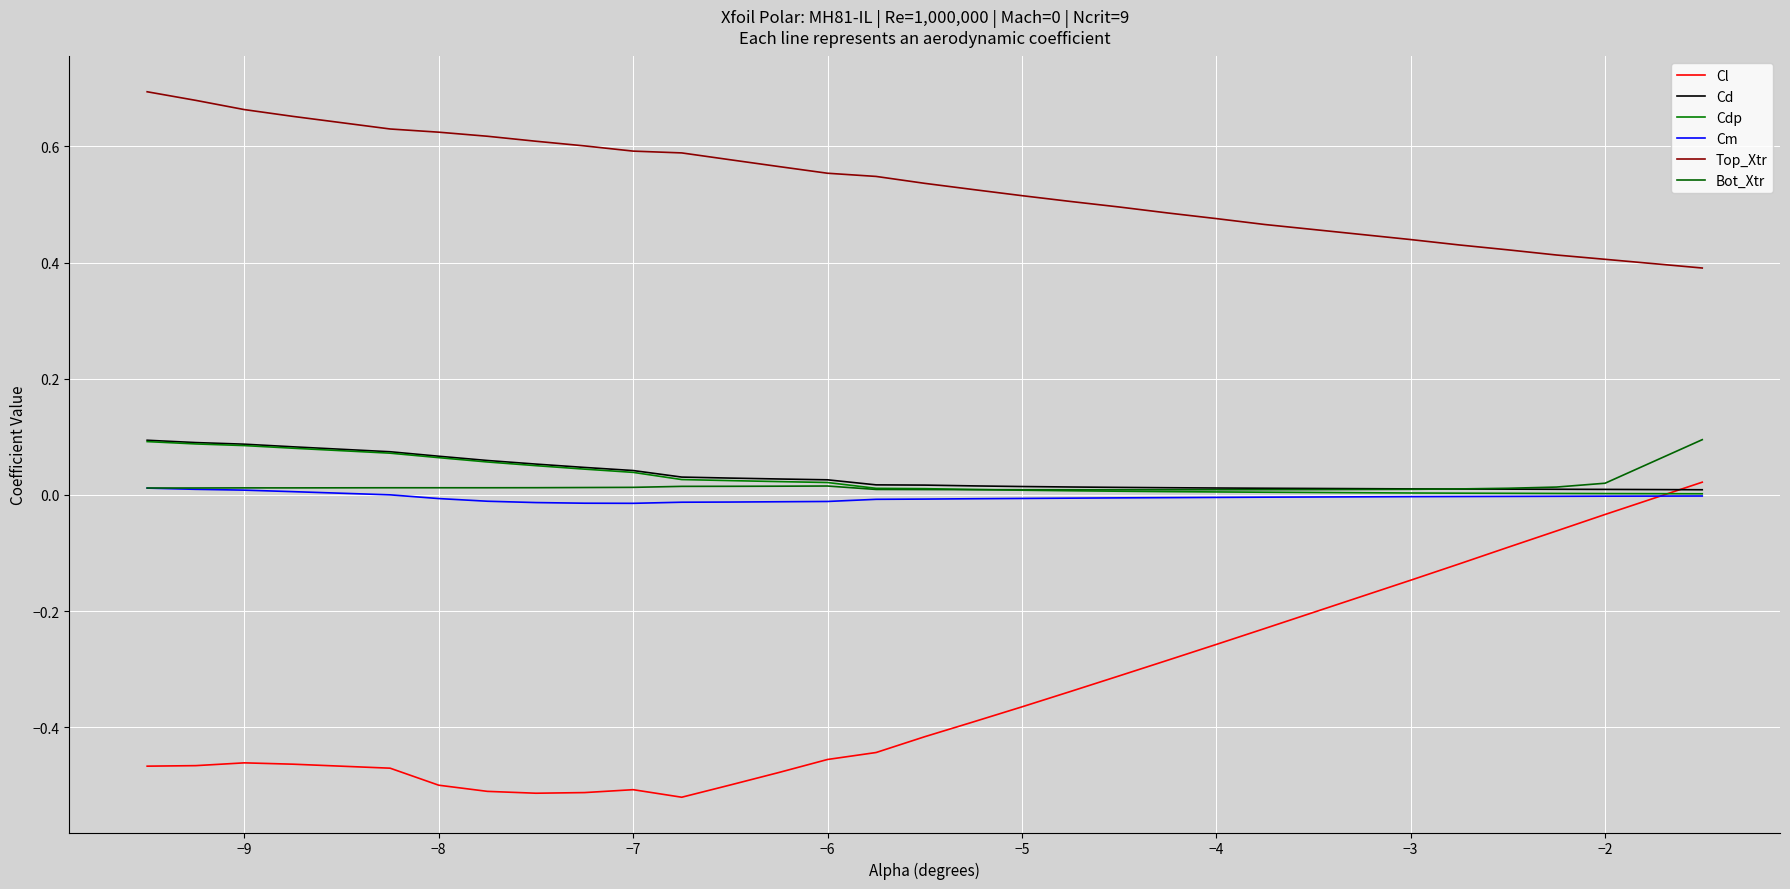

True or false: Bot_Xtr and Top_Xtr intersect in this chart.

False